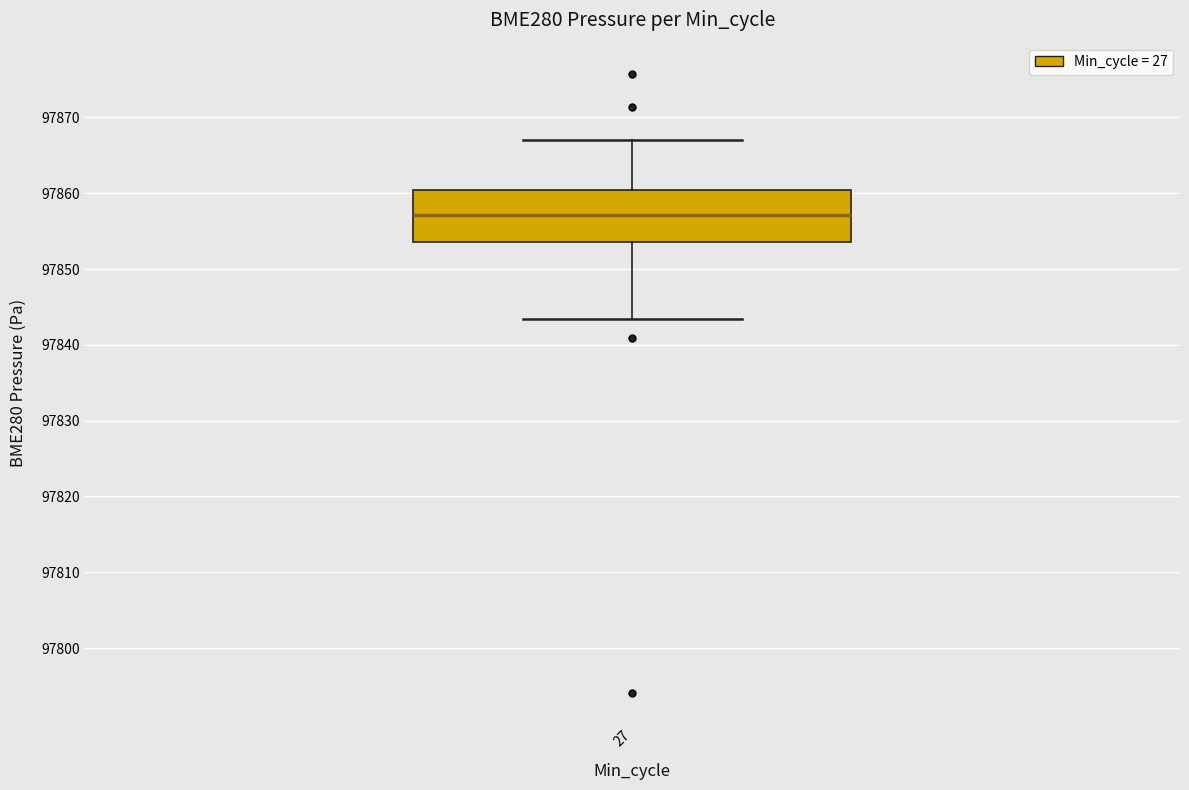

Read this box plot against the y-axis: the position of the median line, the range covered by the box, and the ends of both whiskers. The values are not printed on the chart, so give them approximately, as read against the axis.

median 97857, box 97854 to 97860, whiskers 97843 to 97867